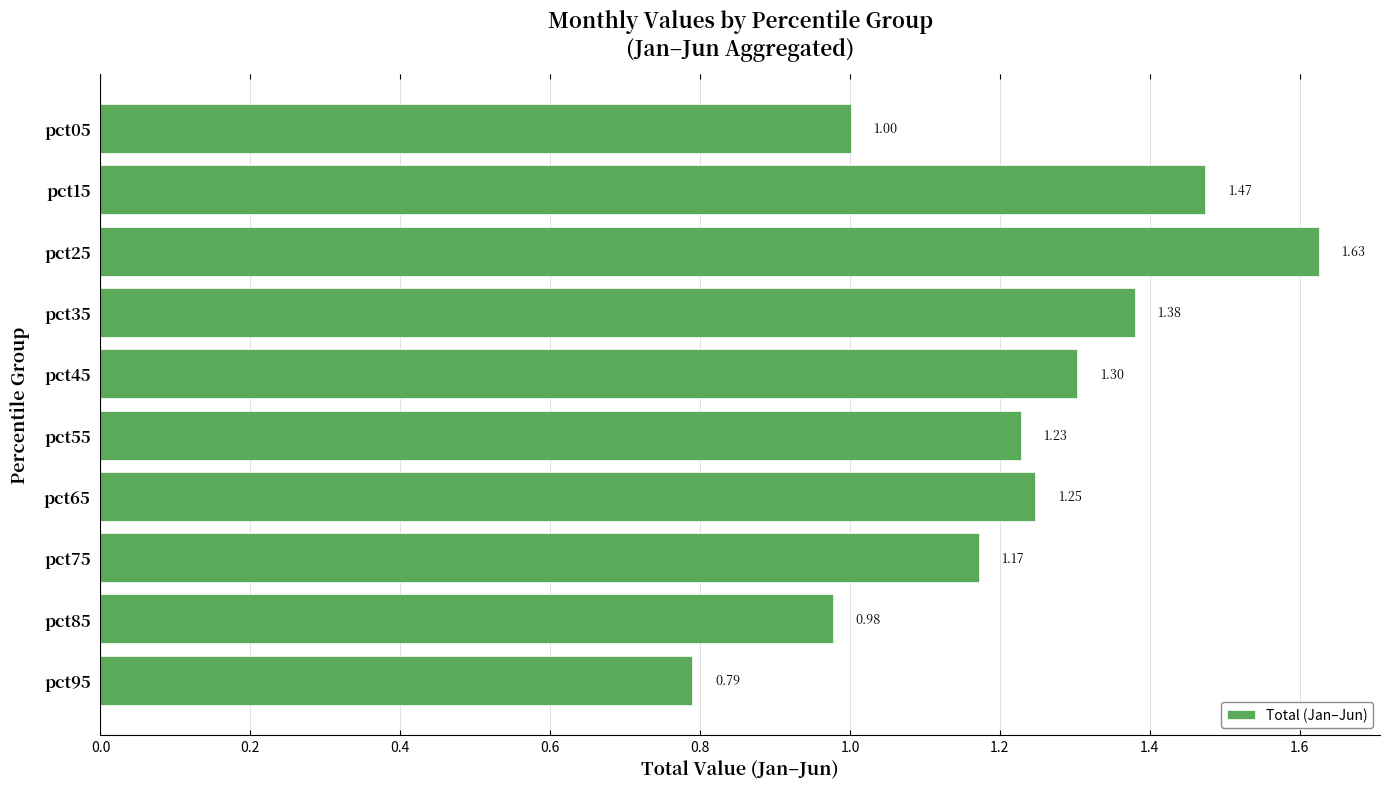

What is the change in value from pct15 to pct25?

+0.2